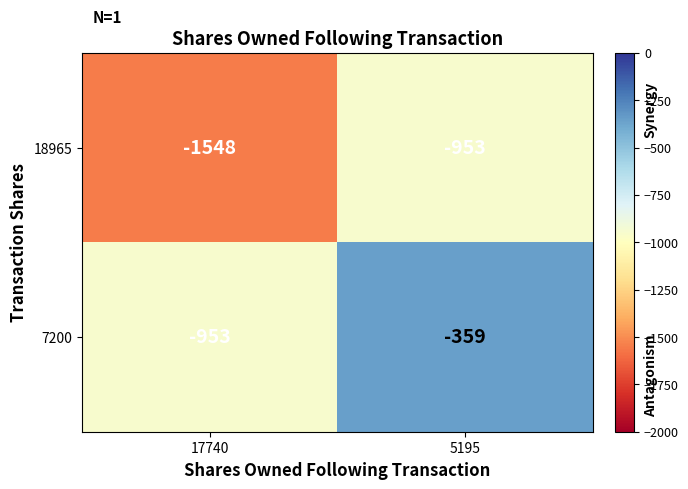

Rank the series by their average value, from highest to lowest.

7200, 18965